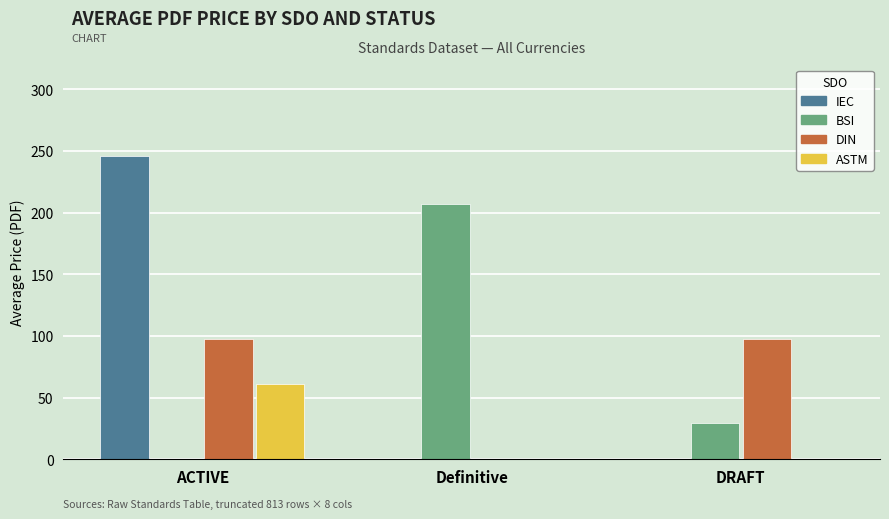

What is the total value across all series at ACTIVE?

404.5